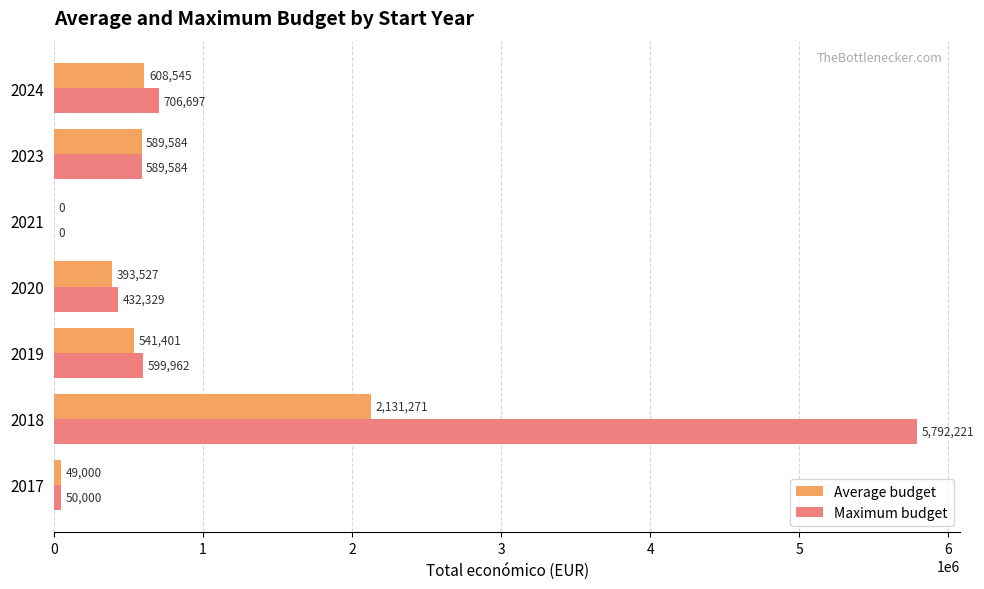

Which series has the largest total across all categories?

Maximum budget